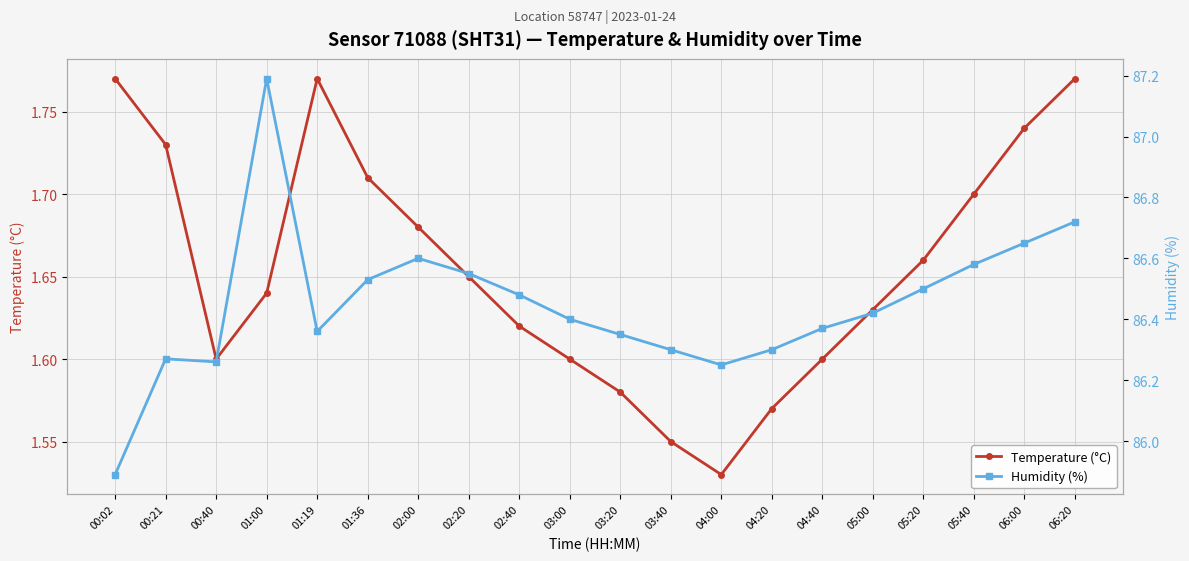

How many lines are shown in the chart?

2